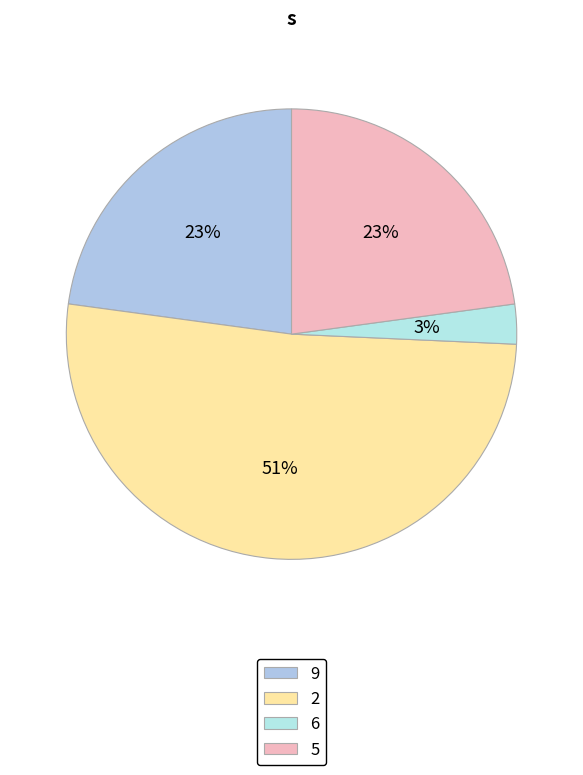

Which slice is the smallest?

6